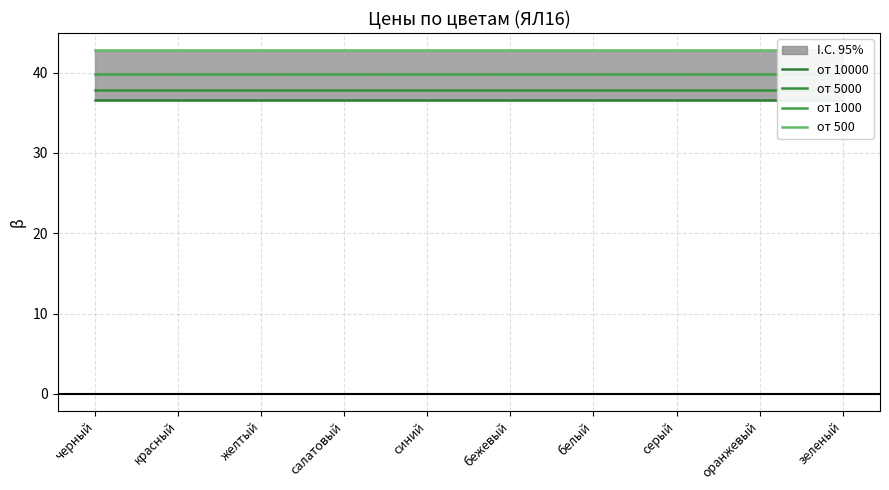

What is the approximate value of от 500 at желтый?

42.8